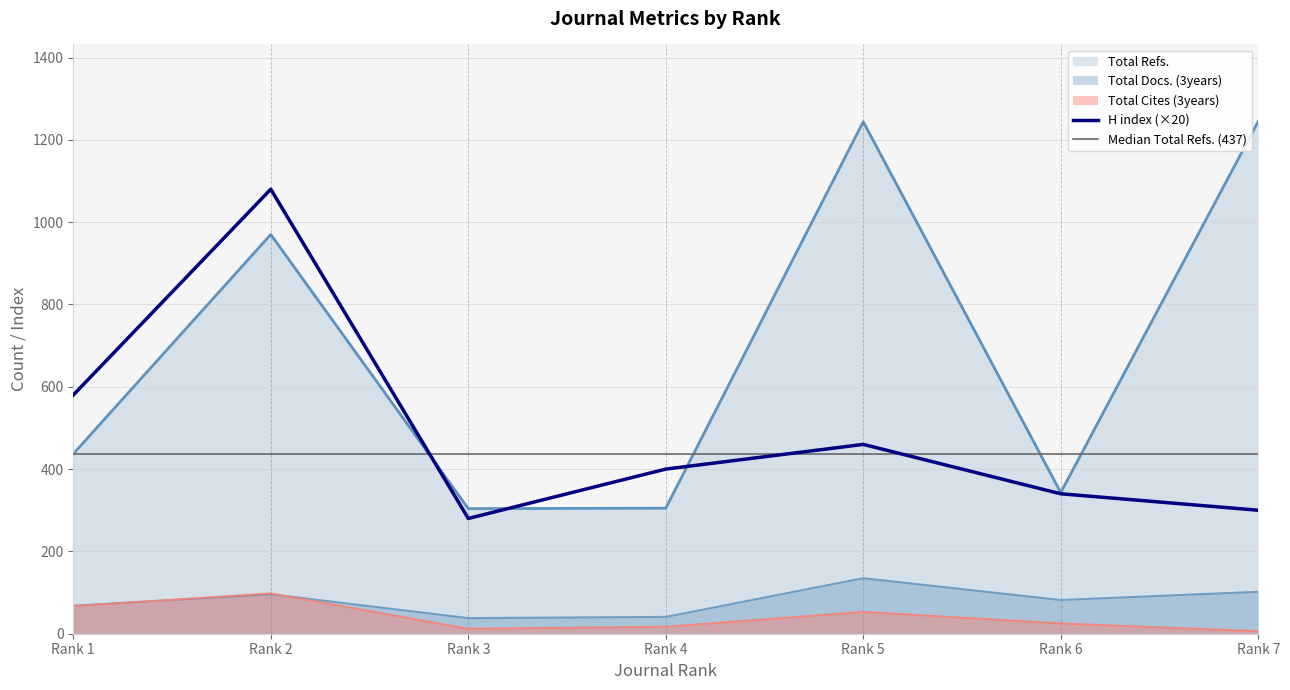

True or false: H index has more than 2 points higher than both neighbors.

False